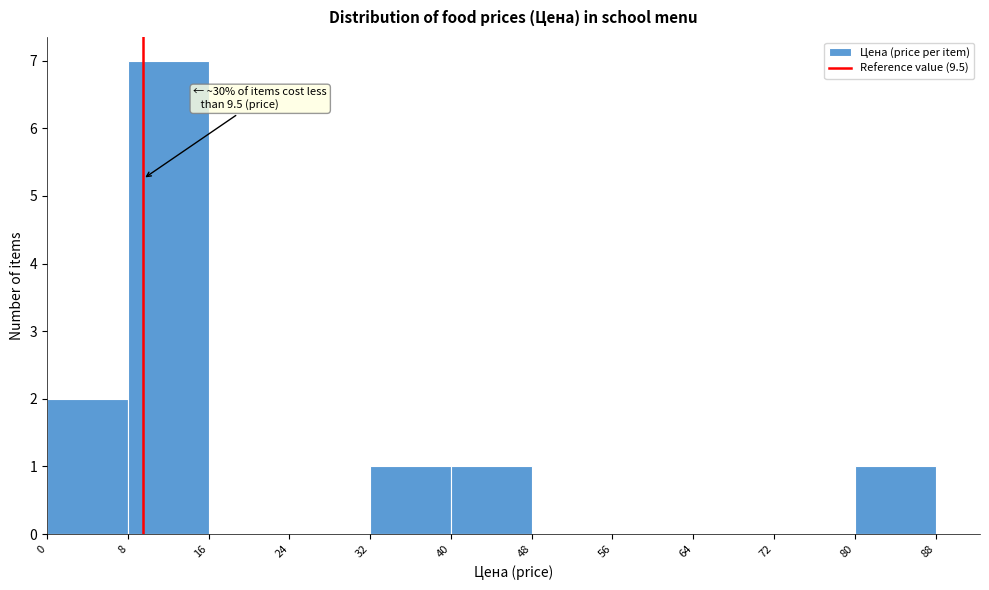

Which range on the x-axis has the tallest bar?

8 to 16